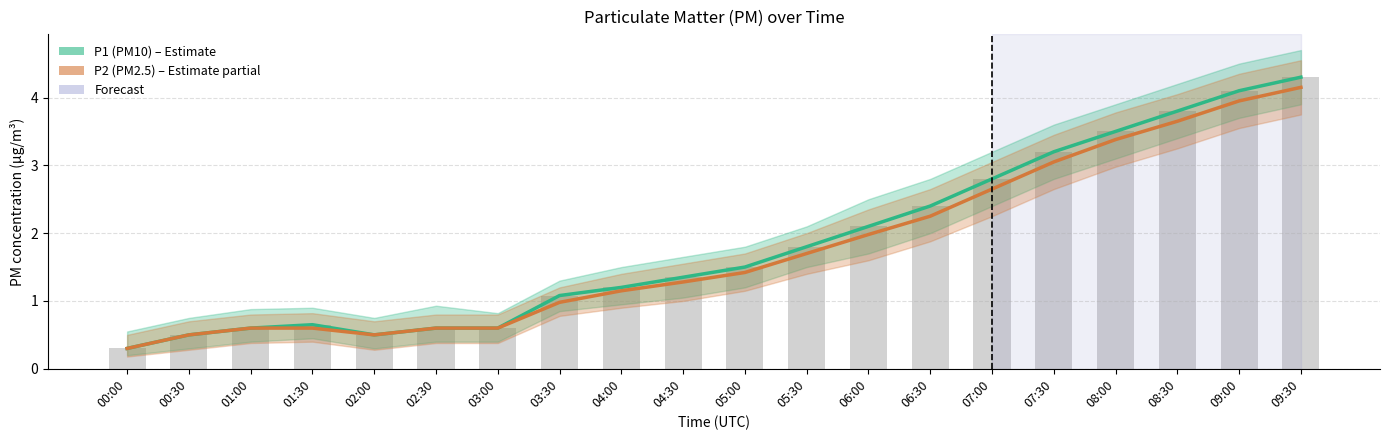

The value of P2 (PM2.5) at 08:30 is 3.6. True or false?

True